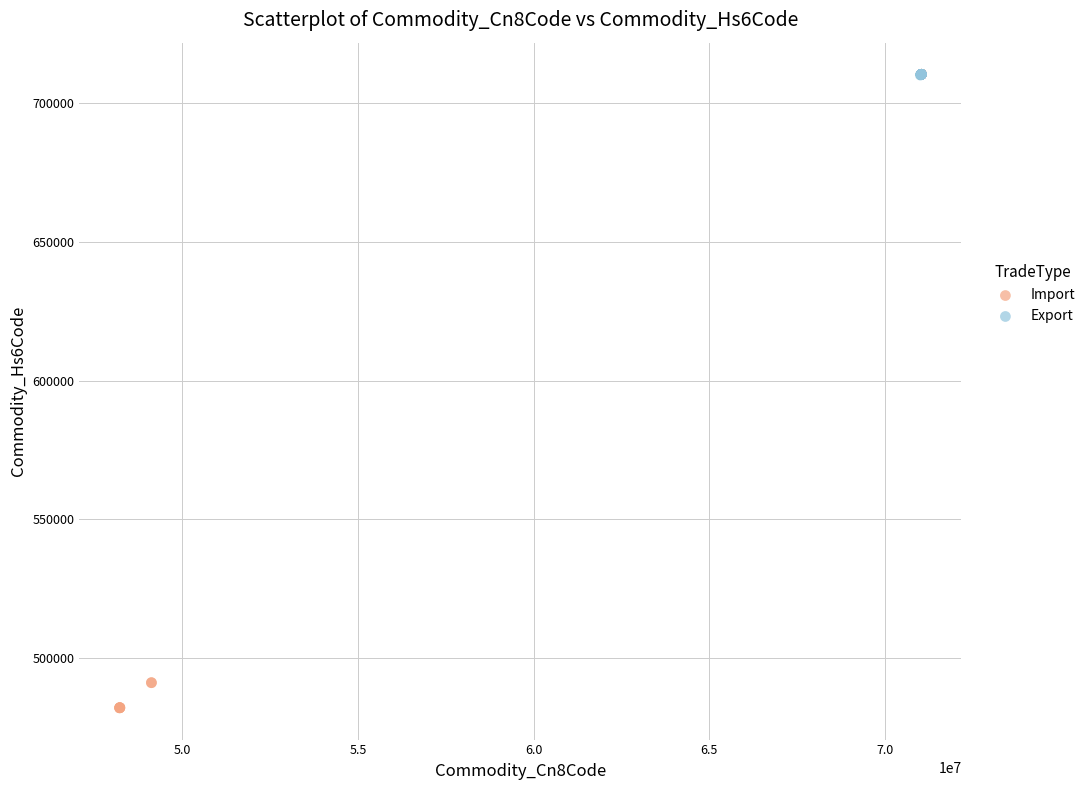

Which series has the widest spread of Y values?

Import